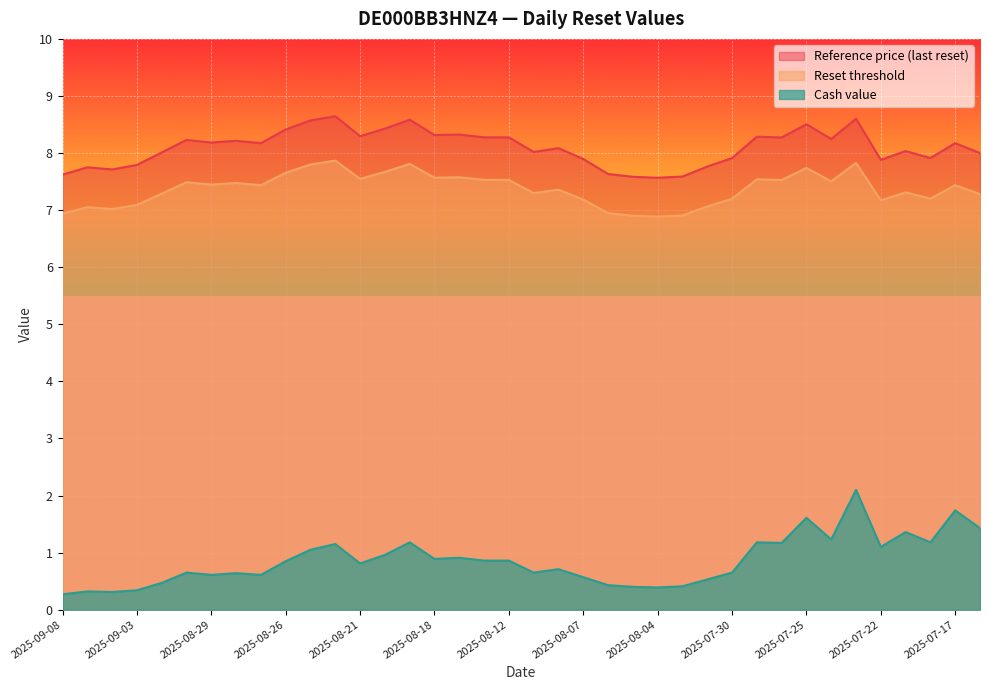

What is the minimum value for Reference price (last reset)?

7.6